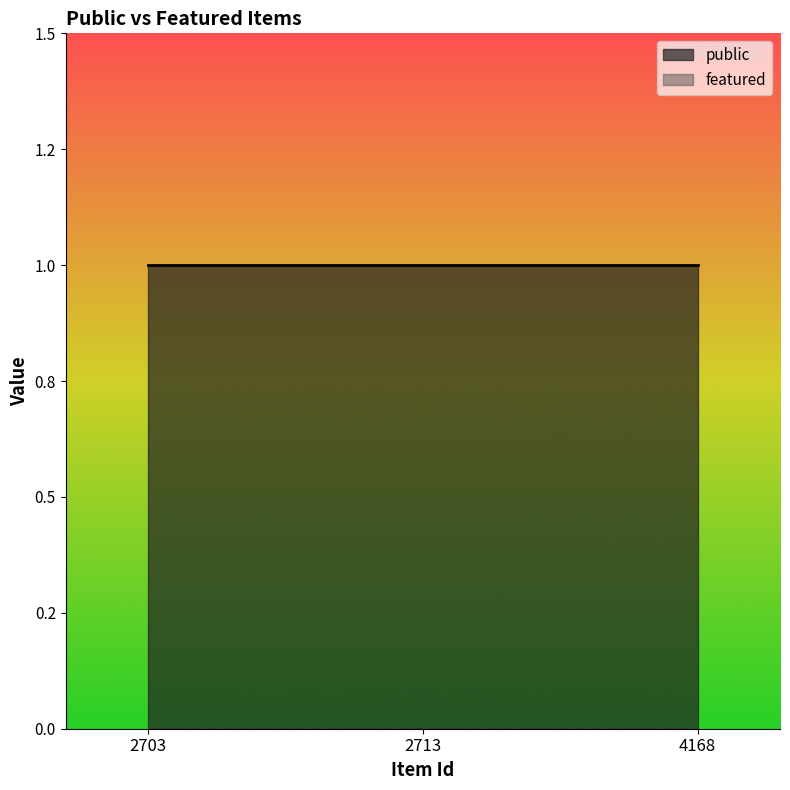

Reading left to right, list all the values displayed in this chart.

public: 2703=1	2713=1	4168=1
featured: 2703=0	2713=0	4168=0